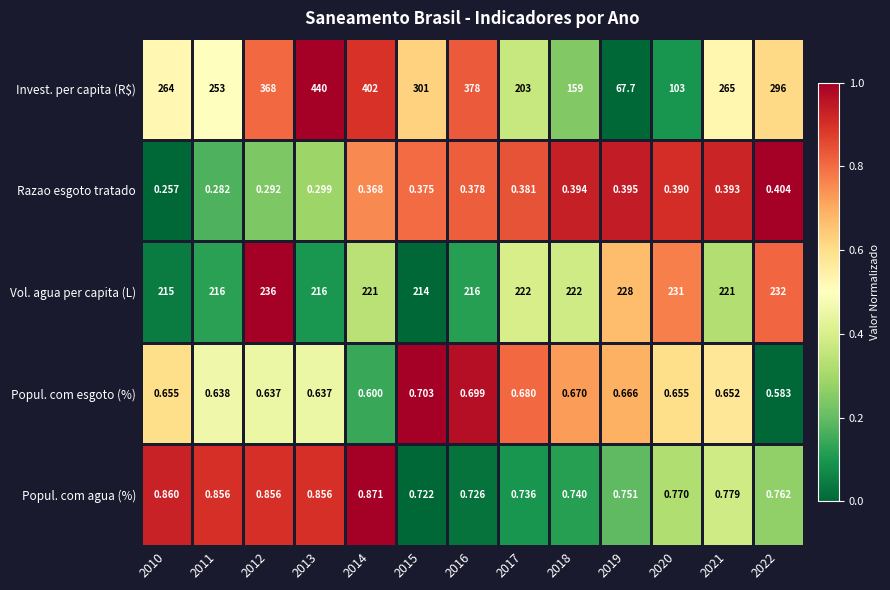

Rank the series at 2019 from lowest to highest value.

Razao esgoto tratado, Popul. com esgoto (%), Popul. com agua (%), Invest. per capita (R$), Vol. agua per capita (L)